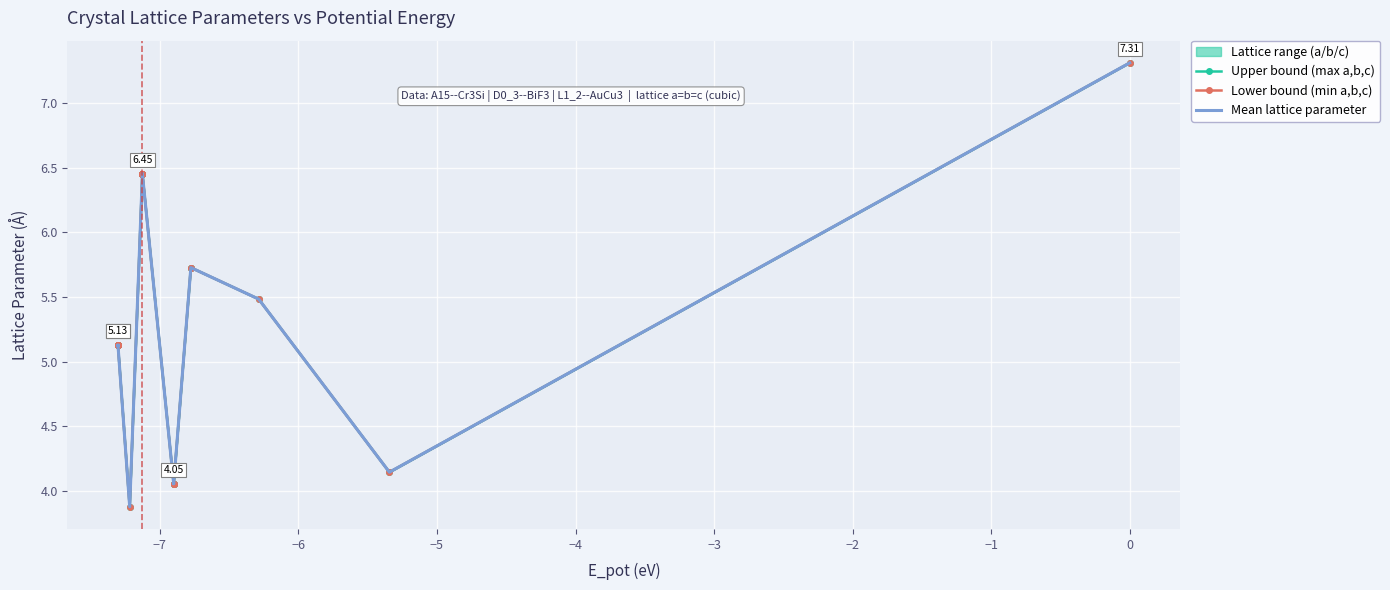

True or false: Mean lattice parameter and Upper bound (max a,b,c) cross at least once.

False